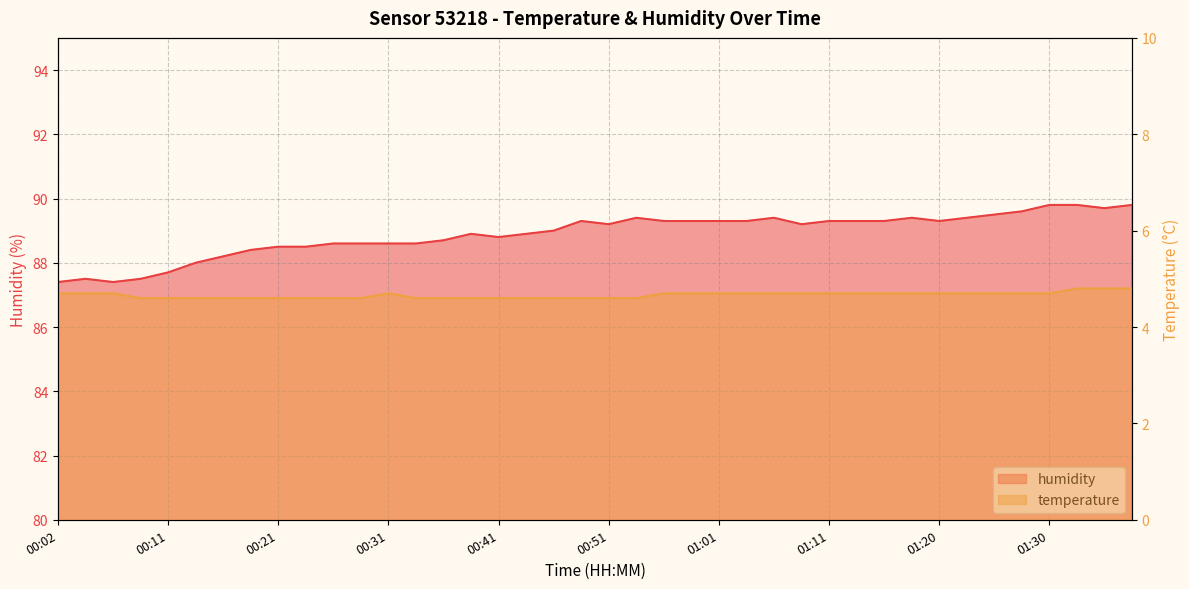

Which has a higher value, 00:29 or 01:11?

01:11